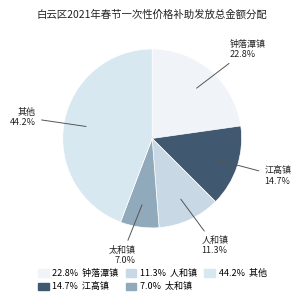

Count the number of slices in the pie.

5